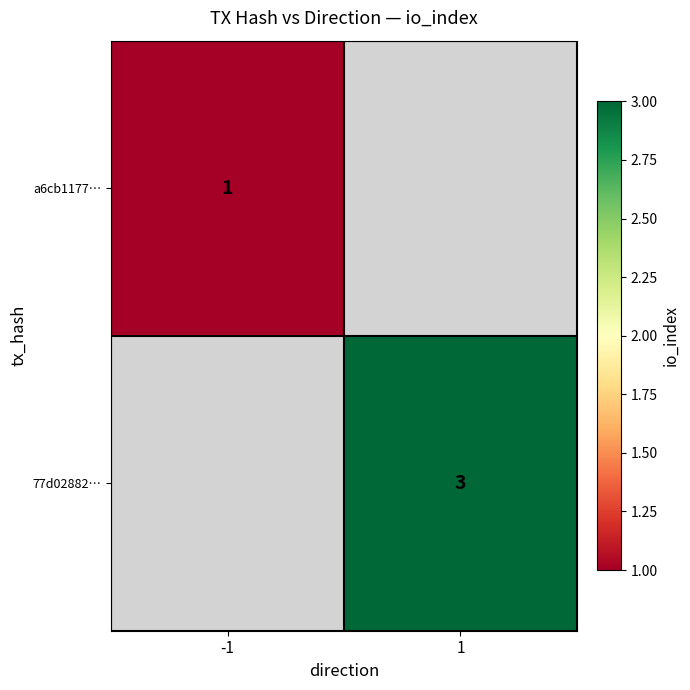

The value of 77d02882… at 1 is 3. True or false?

True